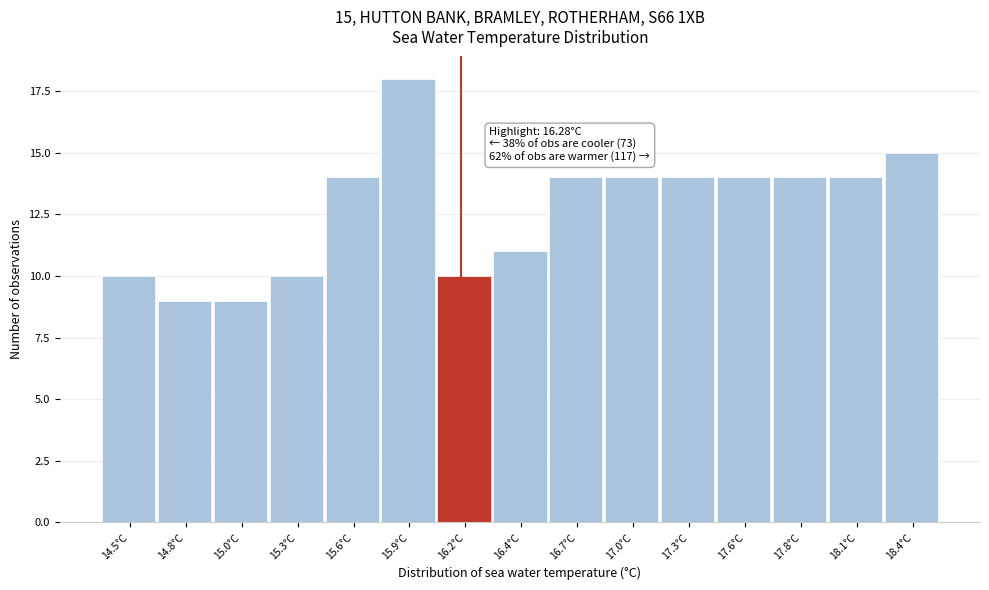

Reading left to right, transcribe all the data shown in this chart.

14.5°C=10	14.8°C=9	15.0°C=9	15.3°C=10	15.6°C=14	15.9°C=18	16.2°C=10	16.4°C=11	16.7°C=14	17.0°C=14	17.3°C=14	17.6°C=14	17.8°C=14	18.1°C=14	18.4°C=15